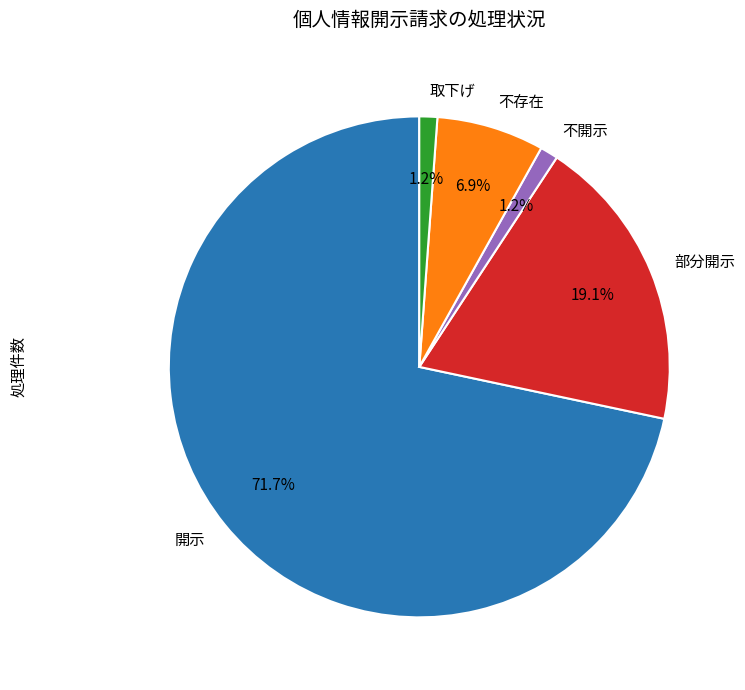

Count the number of slices in the pie.

5